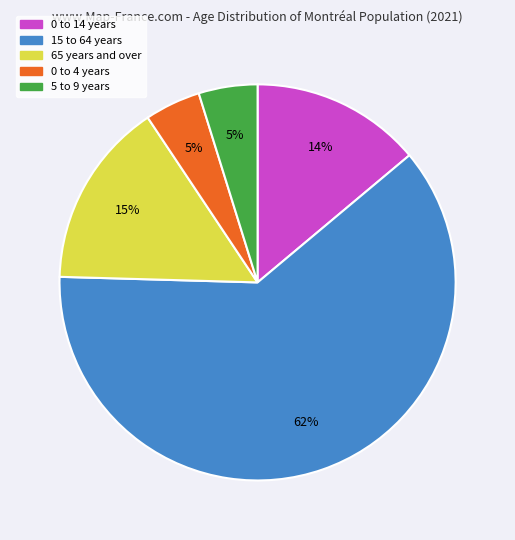

How many segments does this pie chart have?

5